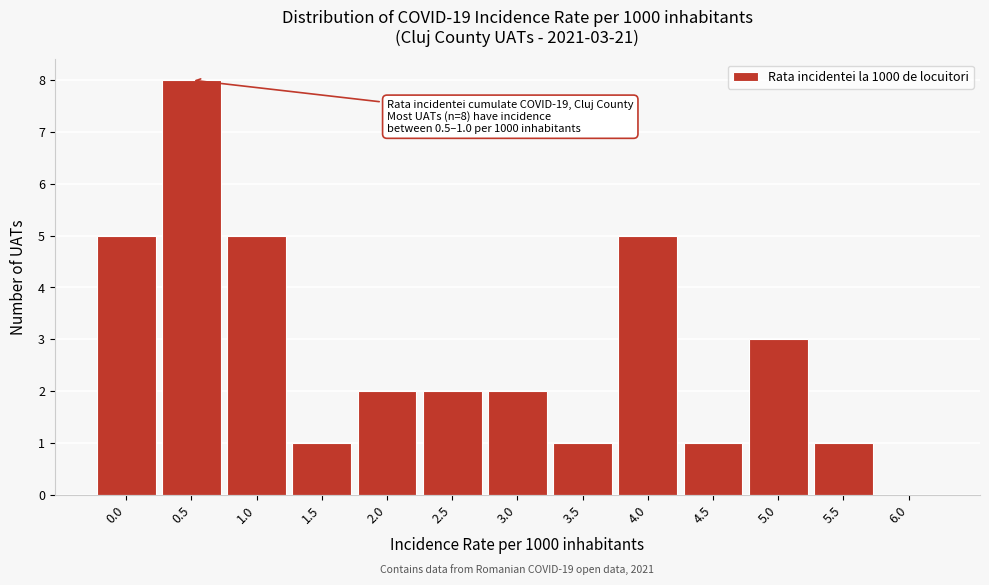

Reading right to left, extract all data points from this chart.

6.0=0	5.5=1	5.0=3	4.5=1	4.0=5	3.5=1	3.0=2	2.5=2	2.0=2	1.5=1	1.0=5	0.5=8	0.0=5